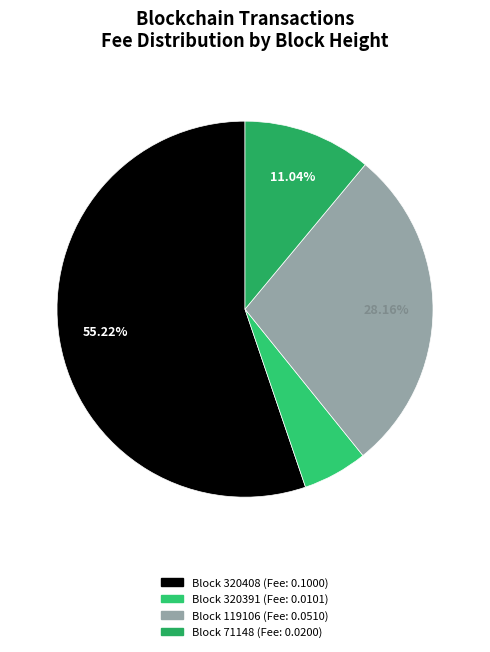

How many slices are in this pie chart?

4